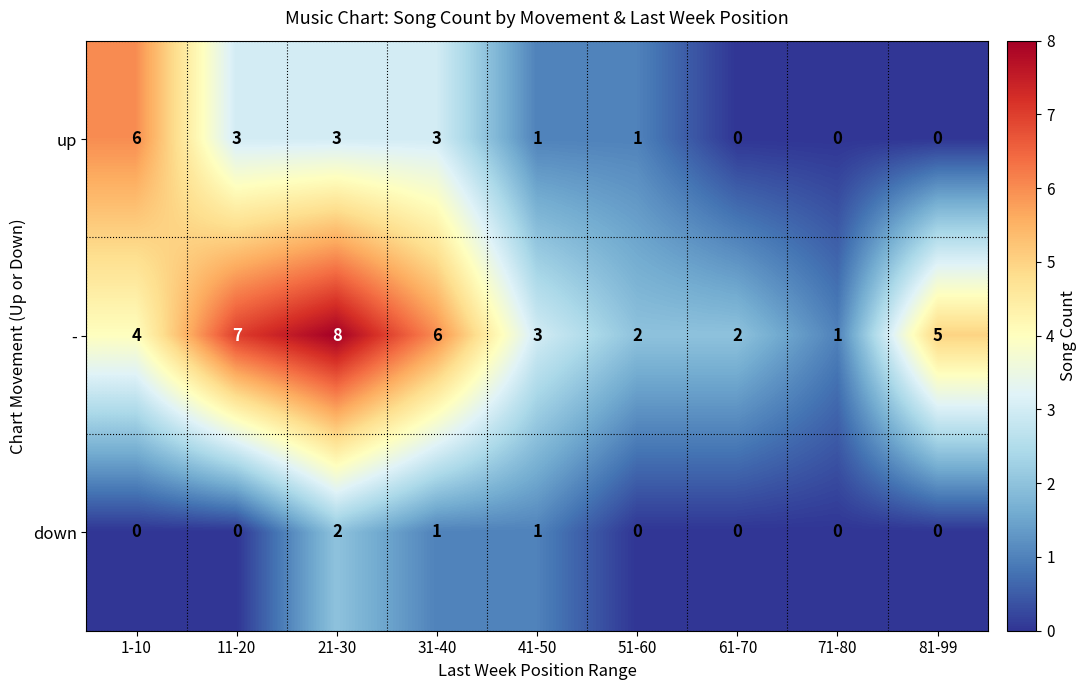

What is the difference between the highest and lowest values at 21-30?

6